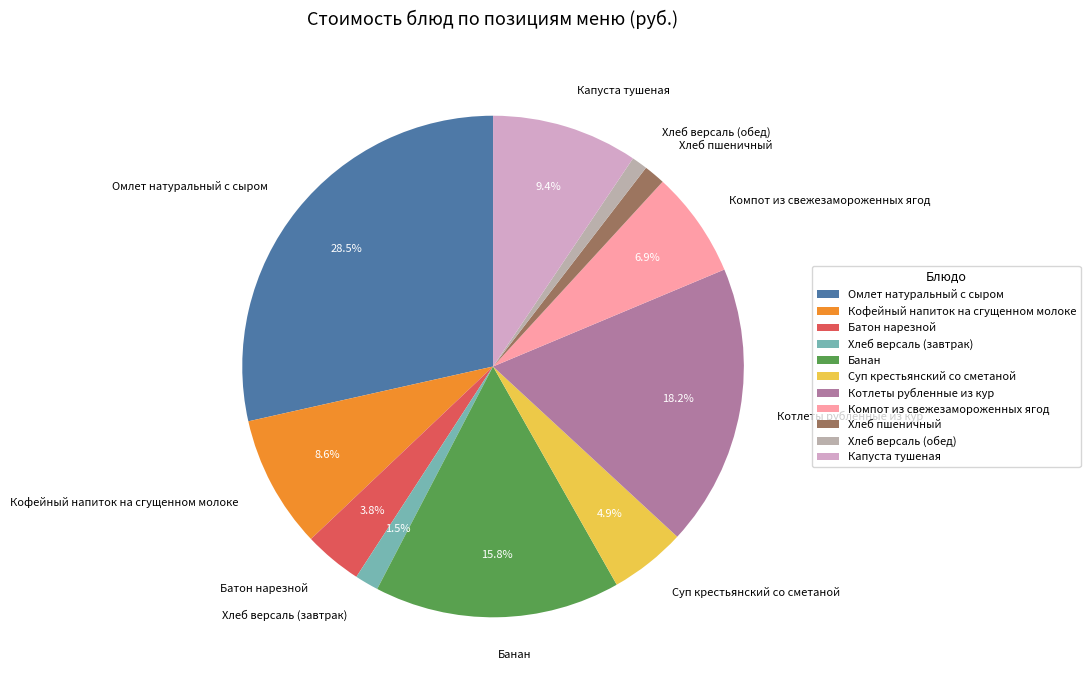

What portion of the pie excludes Компот из свежезамороженных ягод?

93.1%